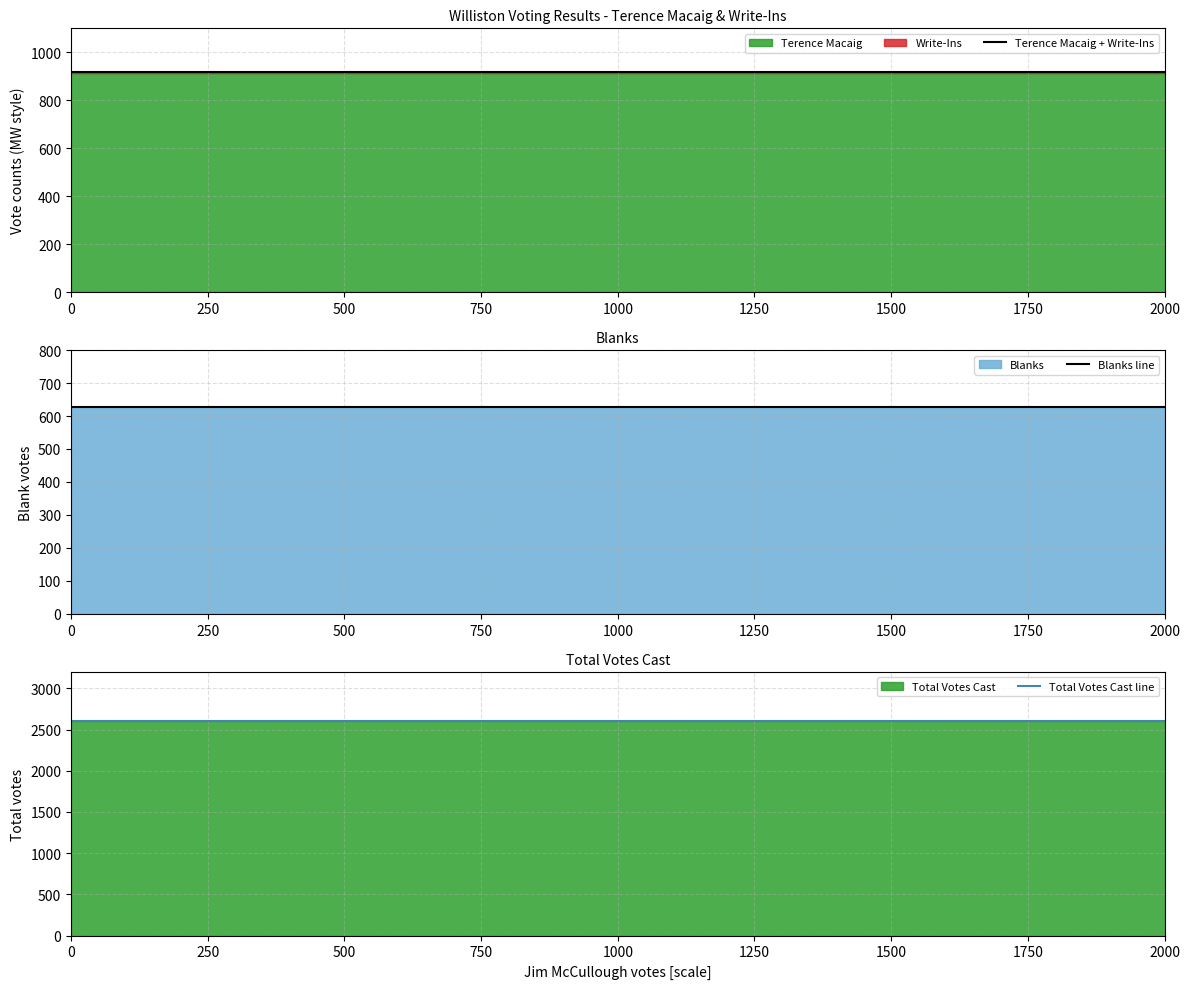

Between 500 and 250, which is larger?

500